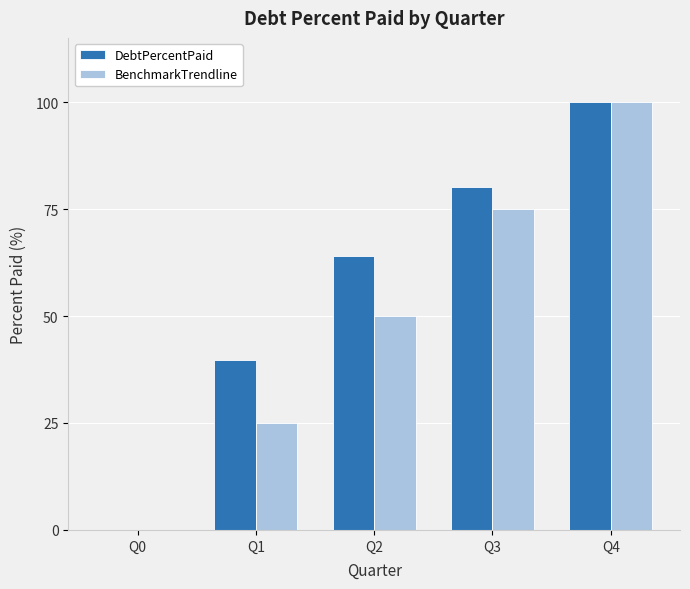

What is the sum of all DebtPercentPaid values?

284.0